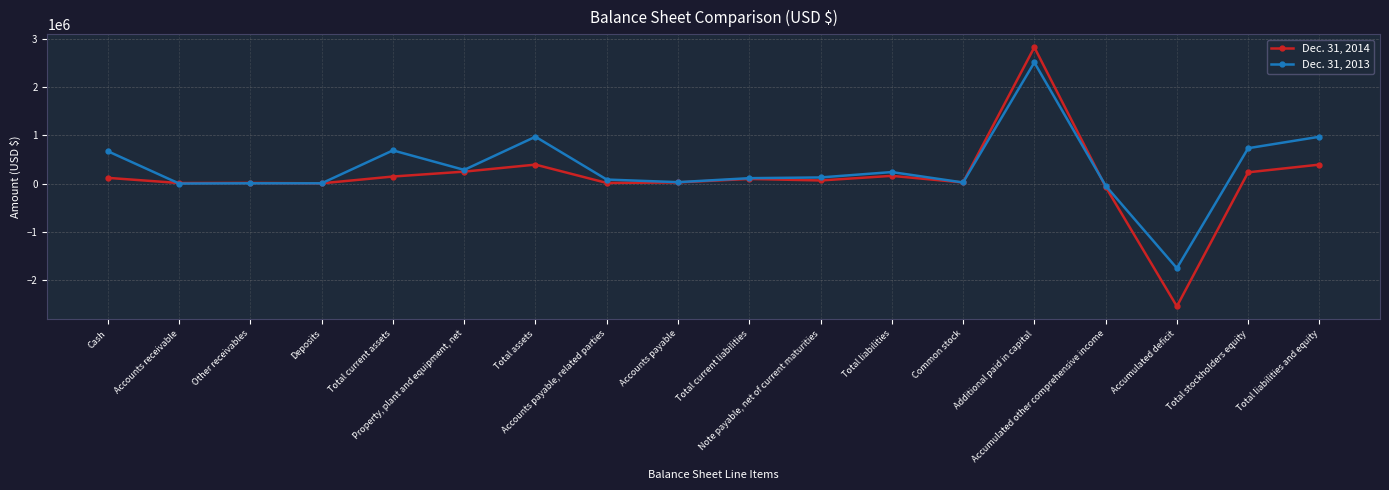

At which category does the chart reach its peak across all series?

Additional paid in capital